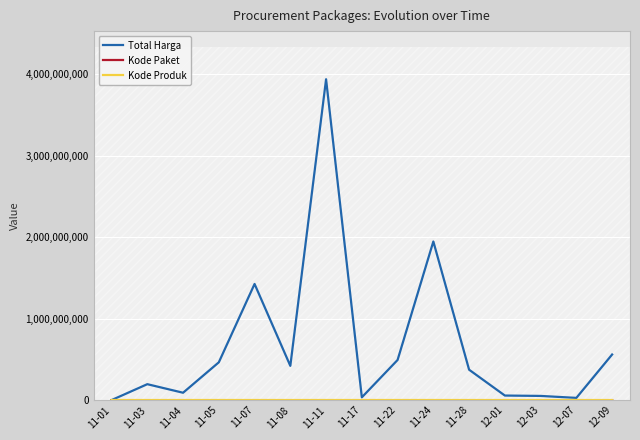

Which series has the largest range (max minus min)?

Total Harga